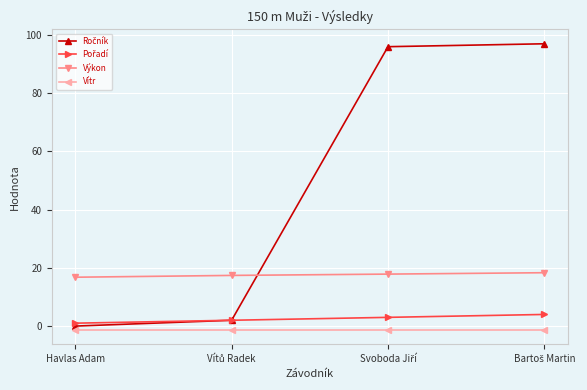

The value of Výkon at Havlas Adam is 16.8. True or false?

True